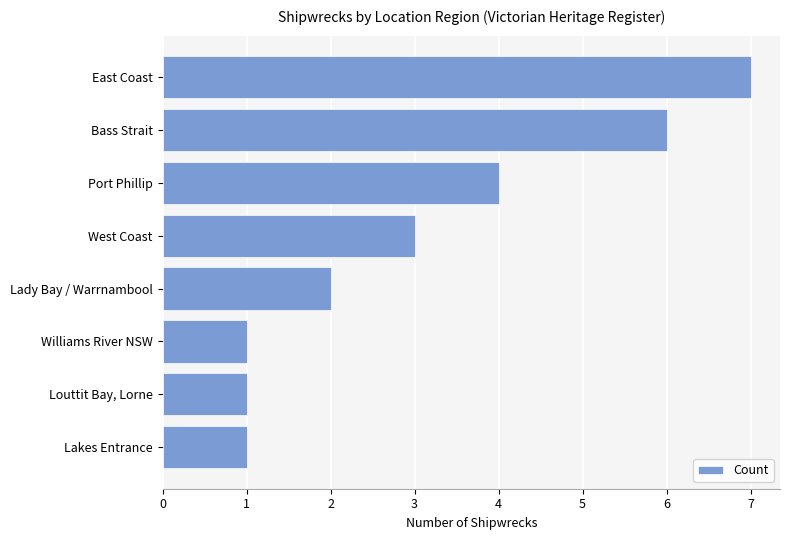

How many data points does each series have?

8